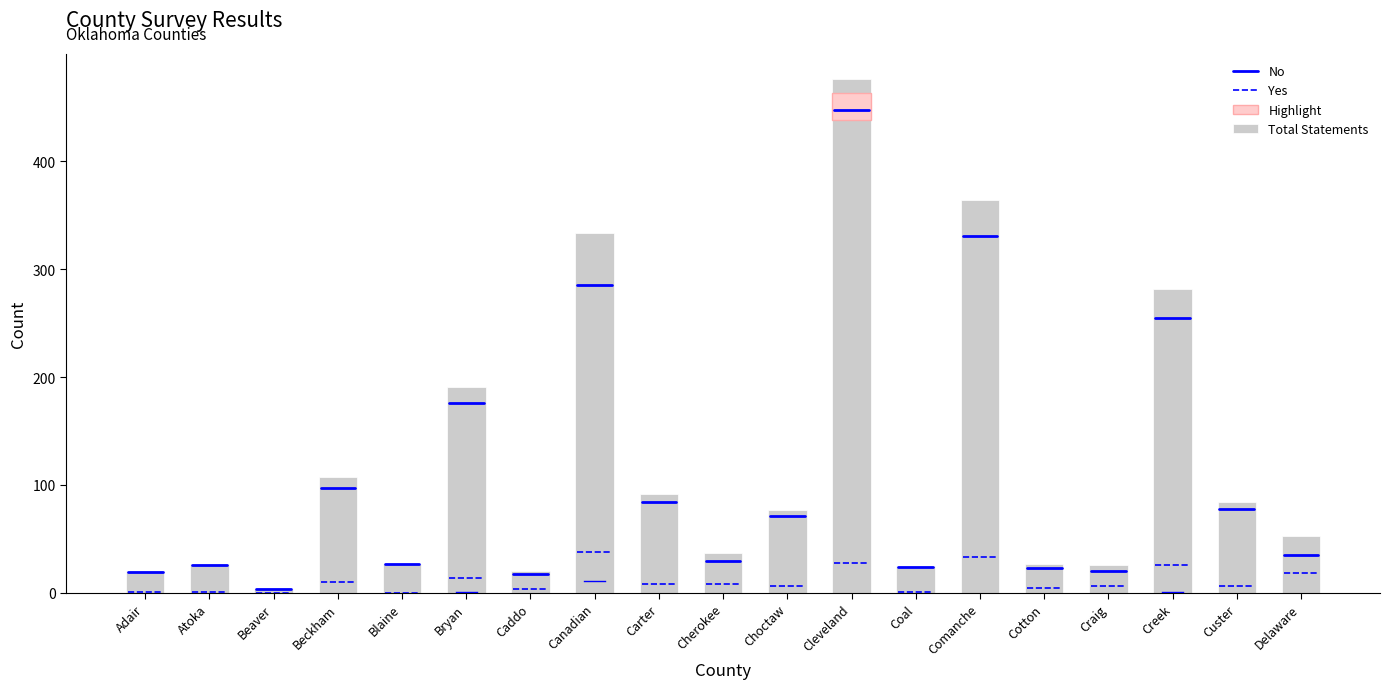

Between Creek and Cherokee, which is larger?

Creek